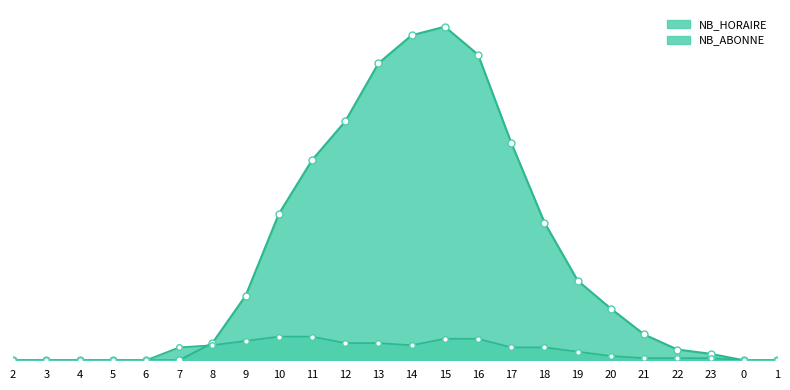

Which label corresponds to the smallest value in the chart?

2